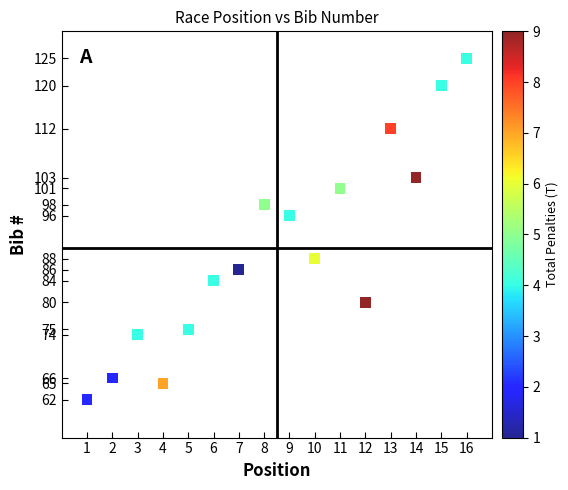

What Y value in the scatter plot is closest to 93?

96